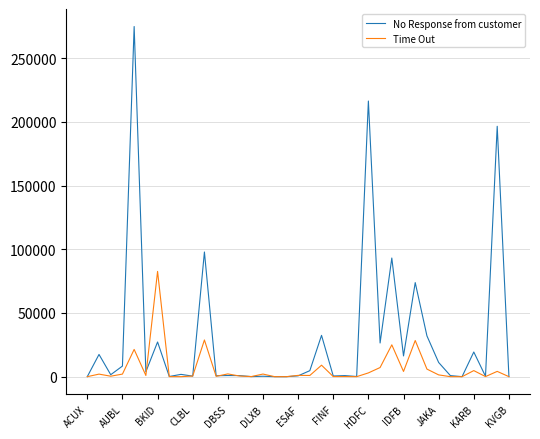

What is the maximum value shown in the chart?

274877